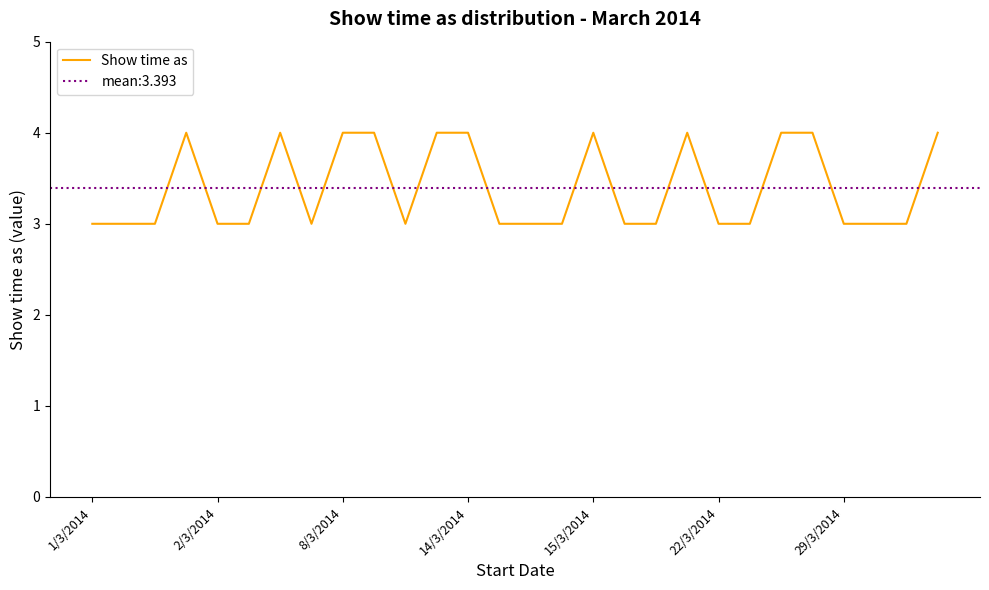

True or false: the data shows 1 at 7.

False